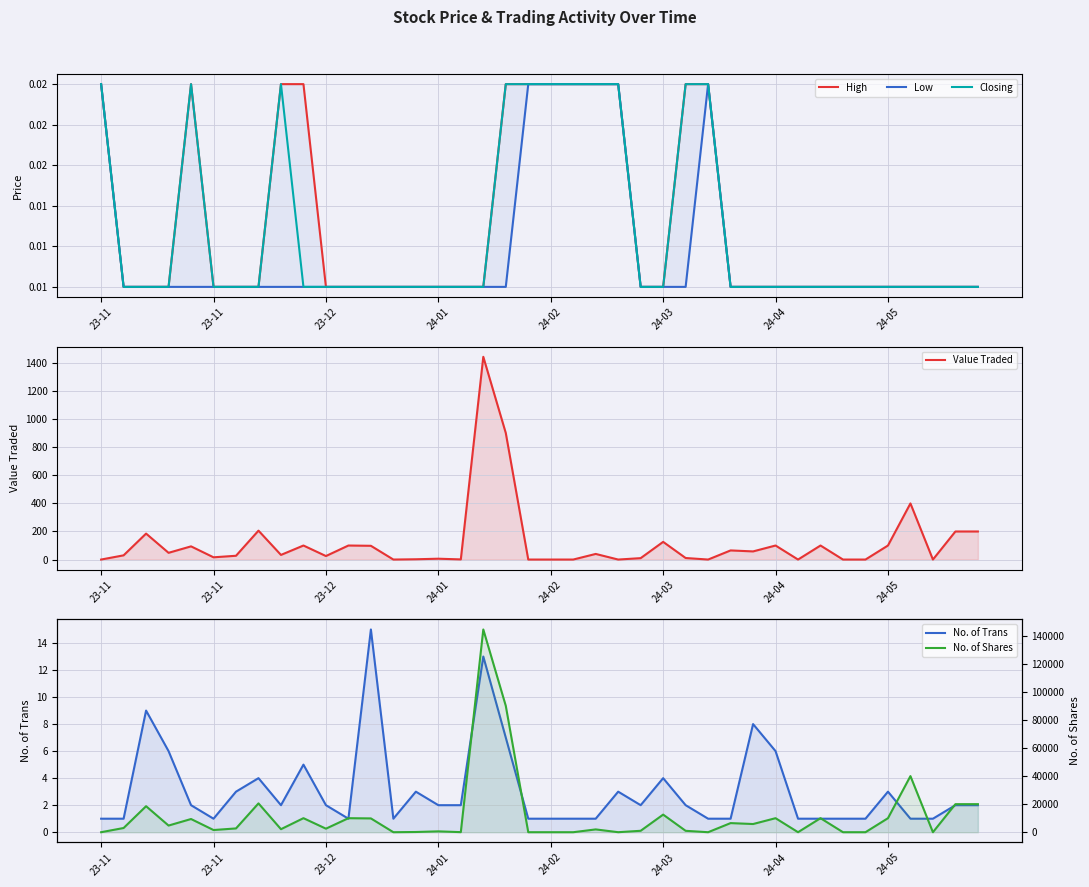

True or false: No. of Shares and Value Traded cross at least once.

False